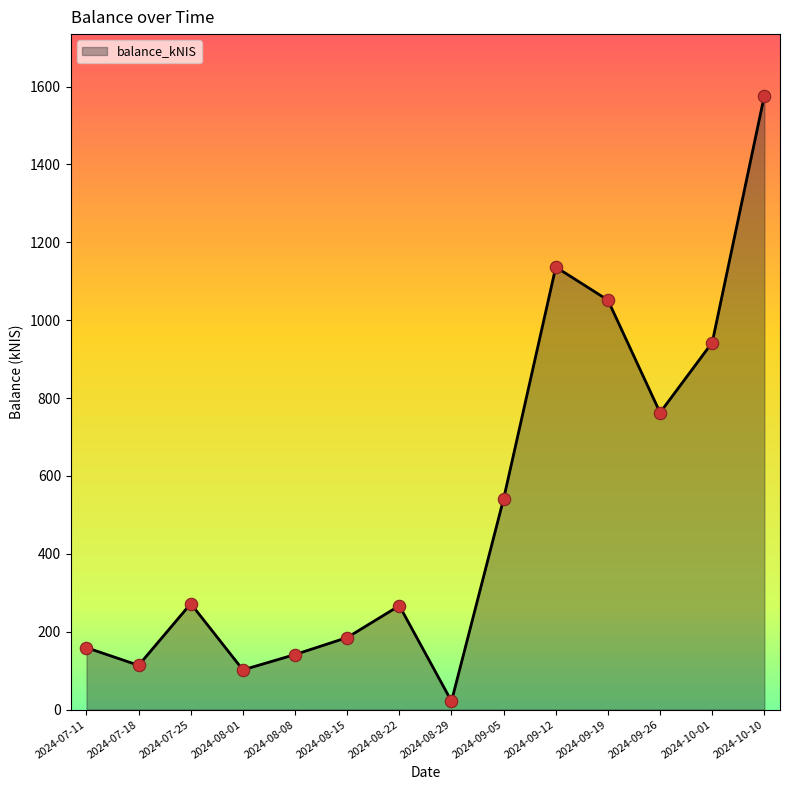

What is the ratio of the value at 2024-09-05 to the value at 2024-07-18?

4.8